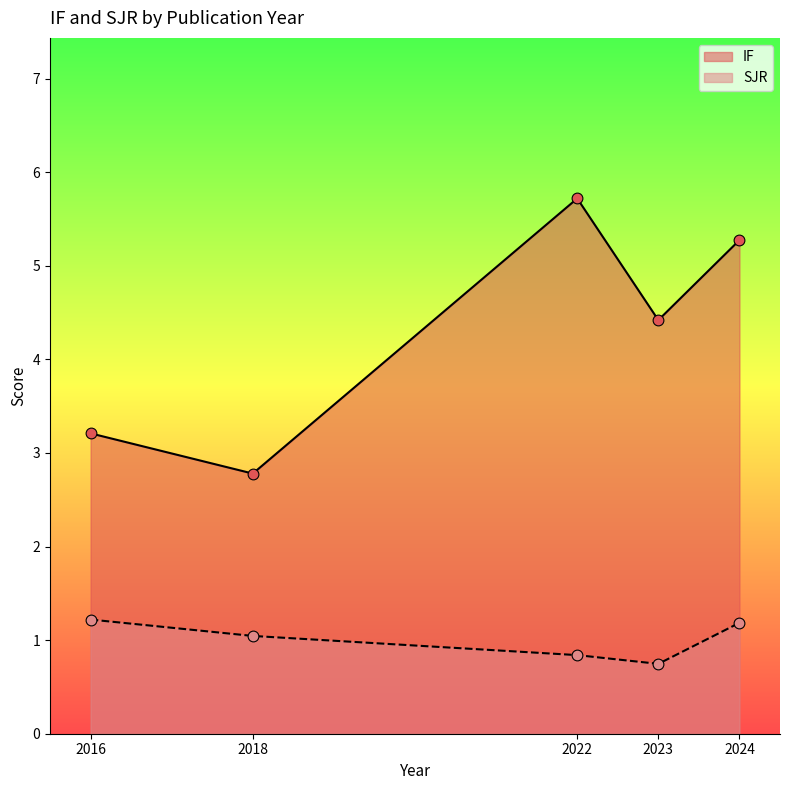

At how many categories does at least one series exceed 3?

4